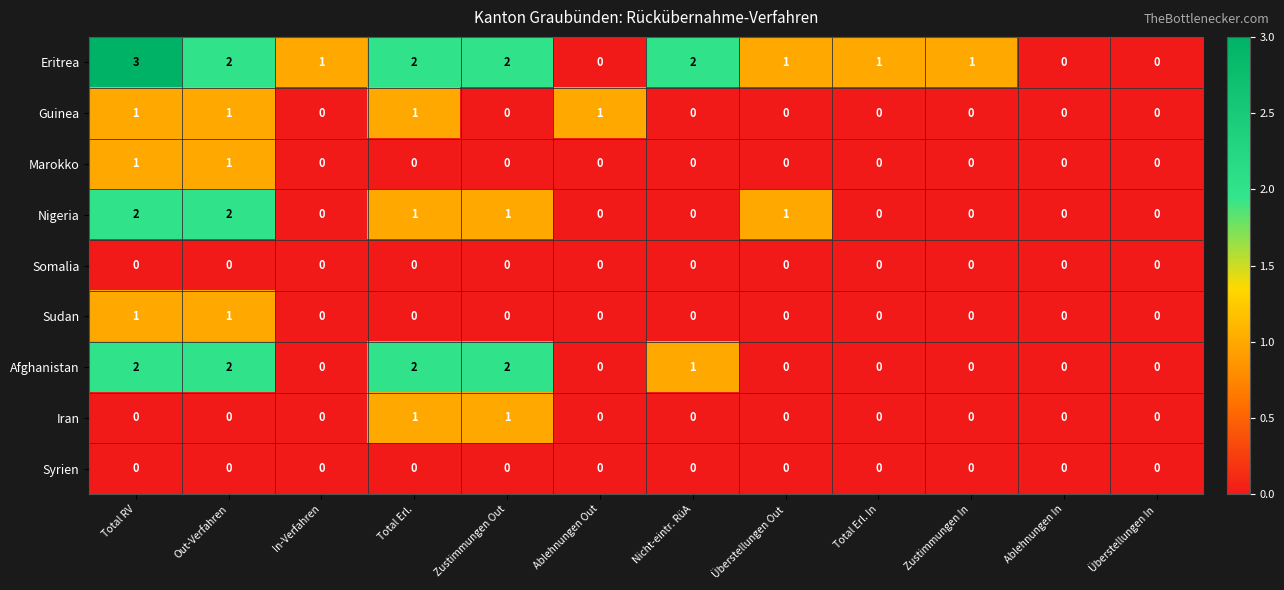

What is the sum of all Nigeria values?

7